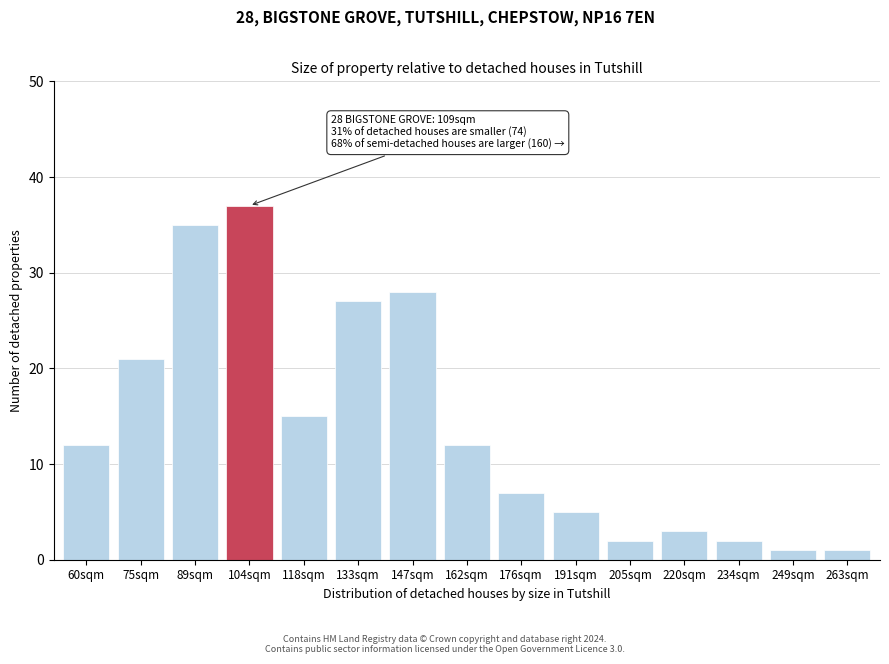

Reading left to right, list all the values displayed in this chart.

12	21	35	37	15	27	28	12	7	5	2	3	2	1	1